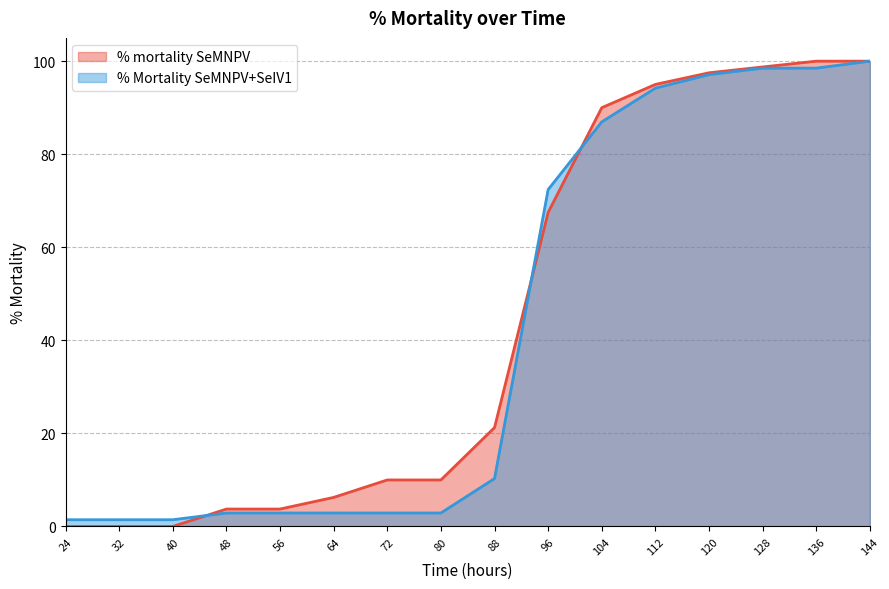

Is it true that % Mortality SeMNPV+SeIV1 equals 1.6 at 64?

False